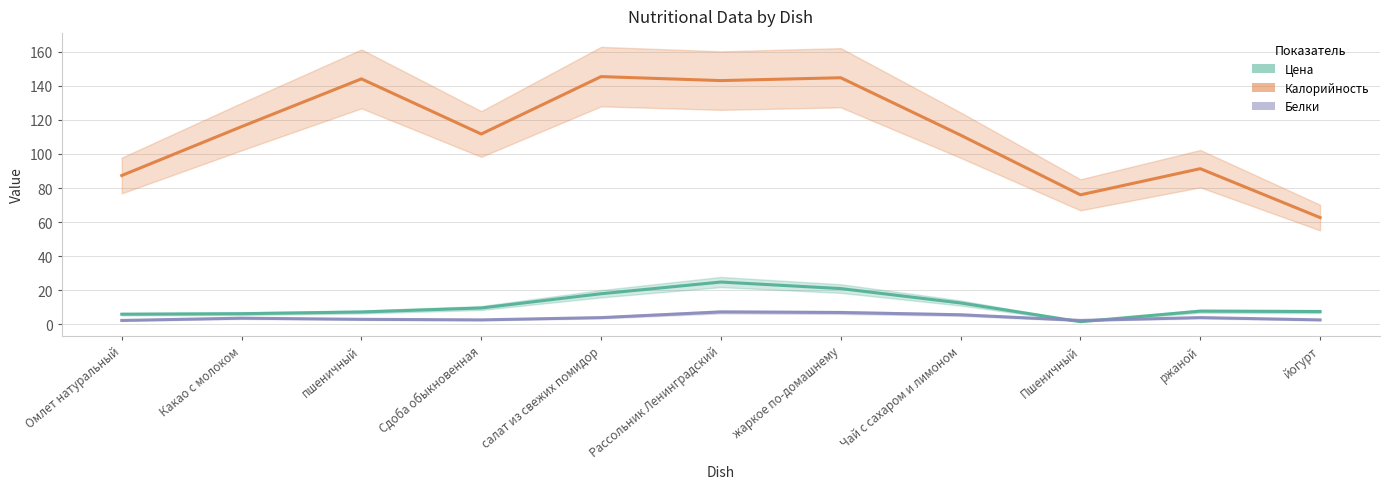

What is the label of the 11th point from the left?

йогурт